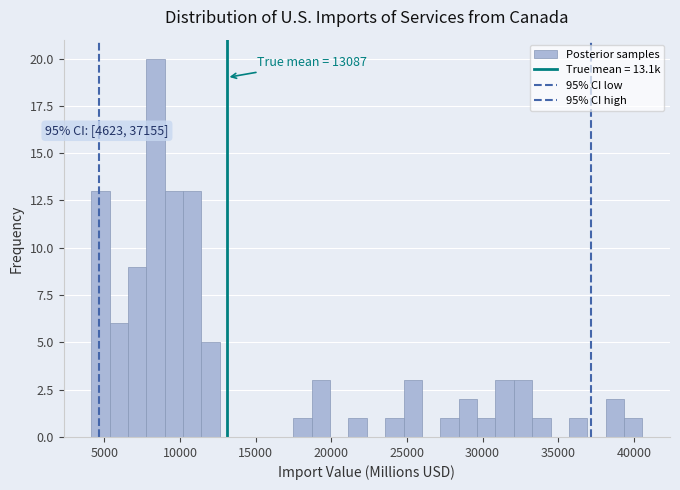

Read against the x-axis, roughly where is the centre of the tallest bar?

8500